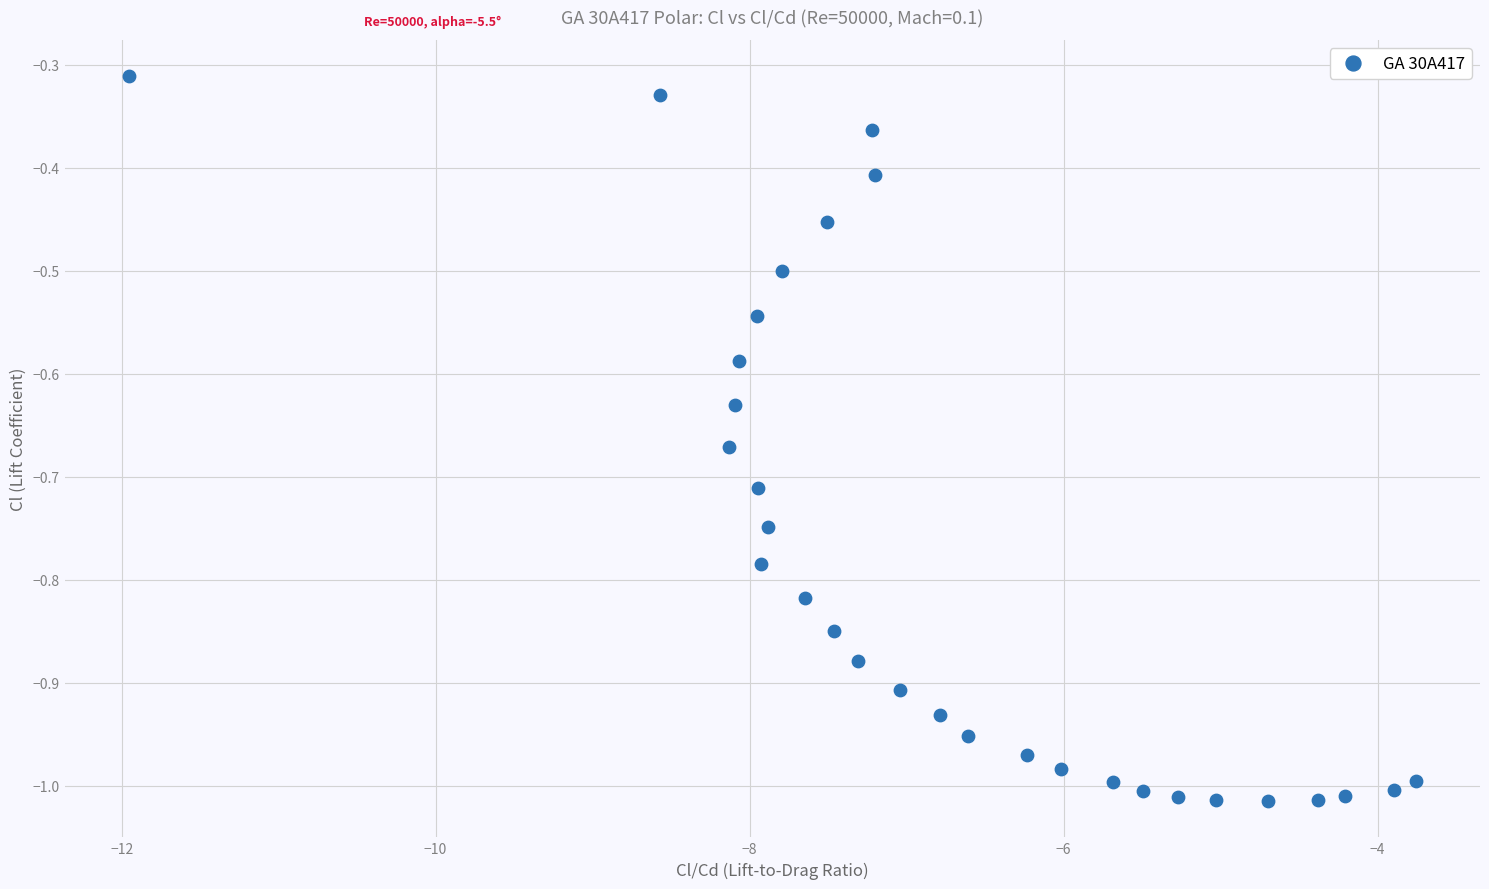

What is the range of X values (max minus min)?

8.2